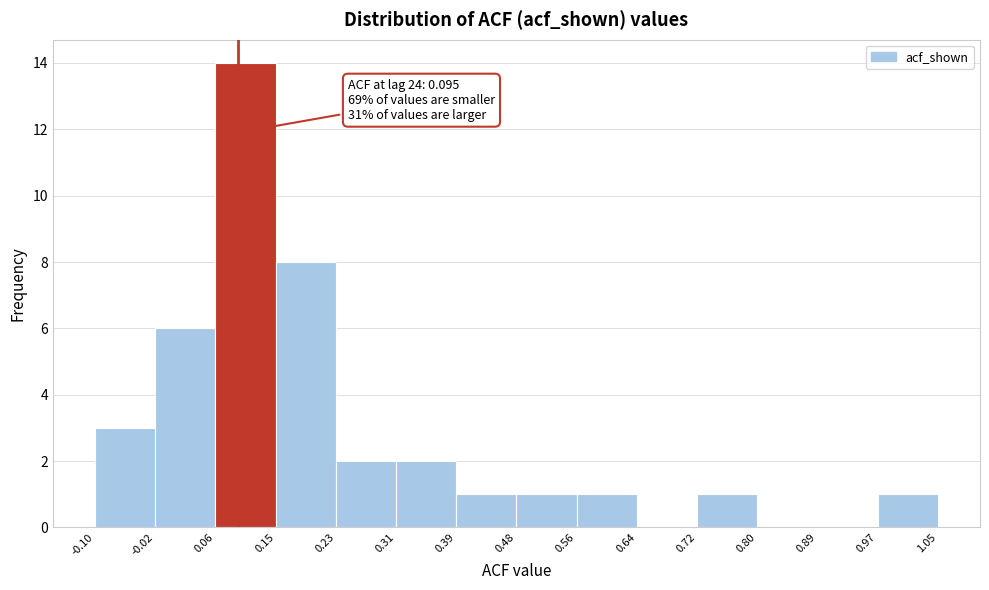

Which range on the x-axis has the tallest bar?

0.06 to 0.15